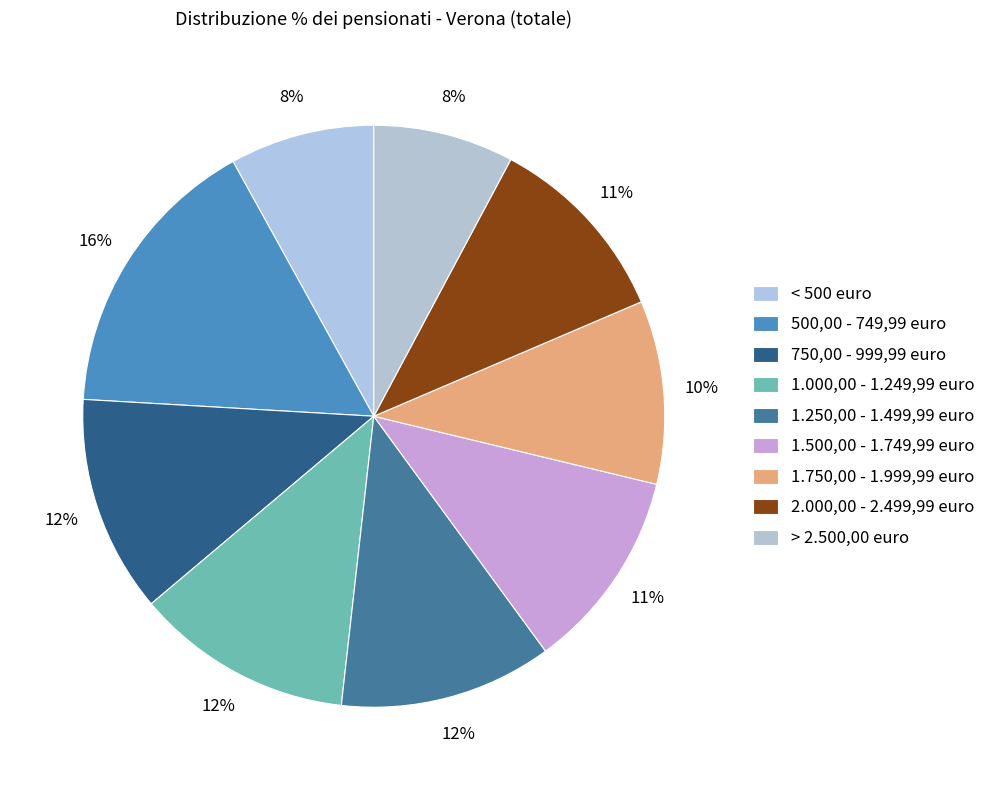

To the nearest percent, what is the difference between the largest and smallest slice percentages?

8%